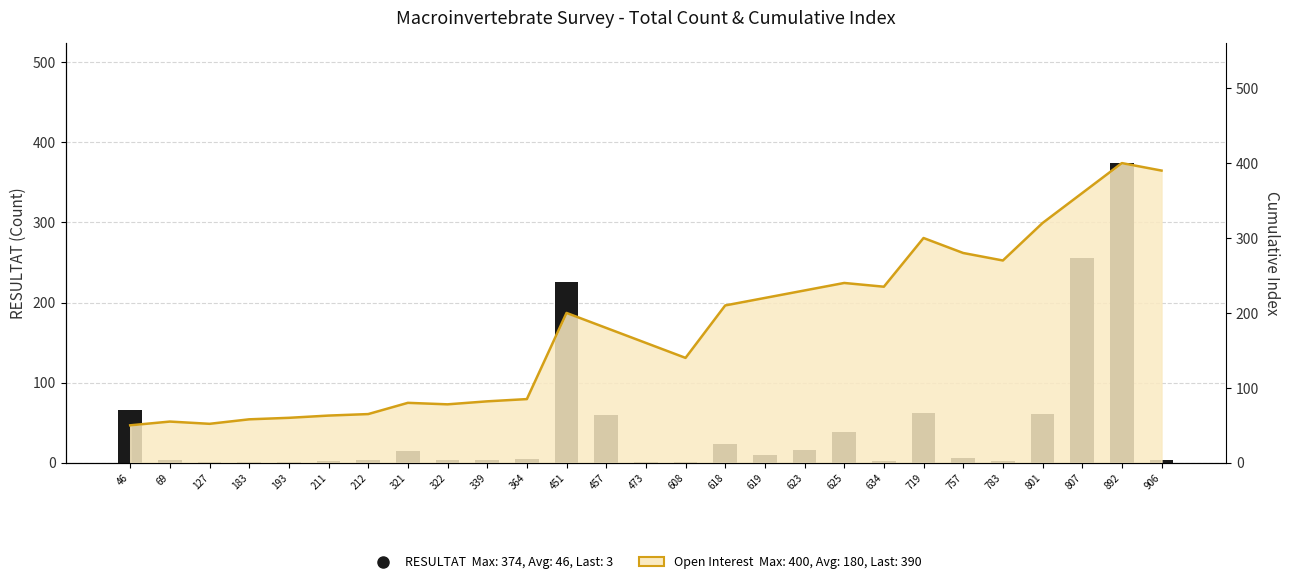

The value at 757 is 10. True or false?

False